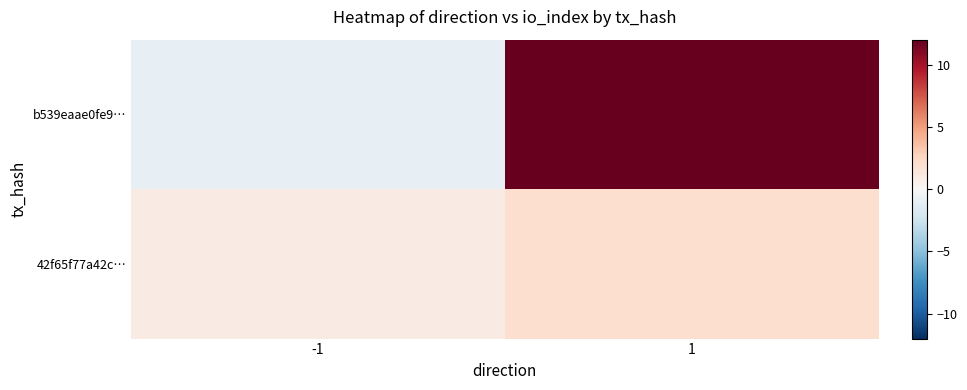

Rank the series at 1 from highest to lowest value.

b539eaae0fe9…, 42f65f77a42c…